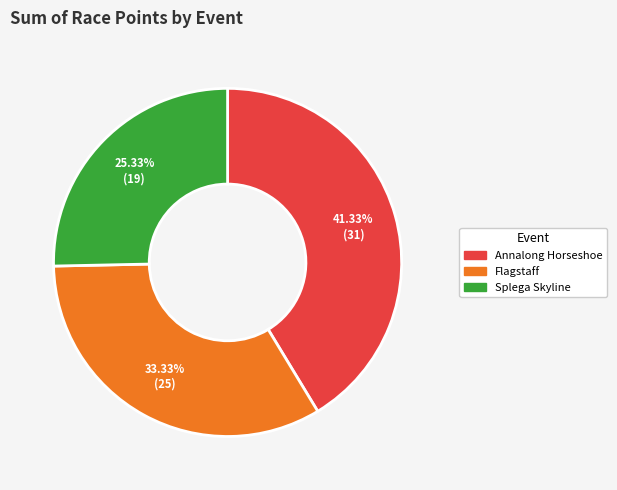

Is there a majority slice in this chart?

No